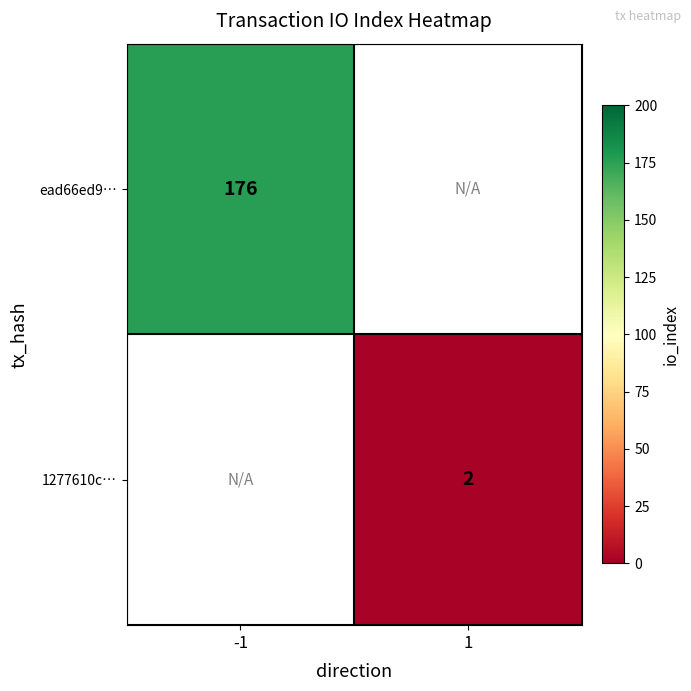

Which has a higher value, 1 or -1?

-1